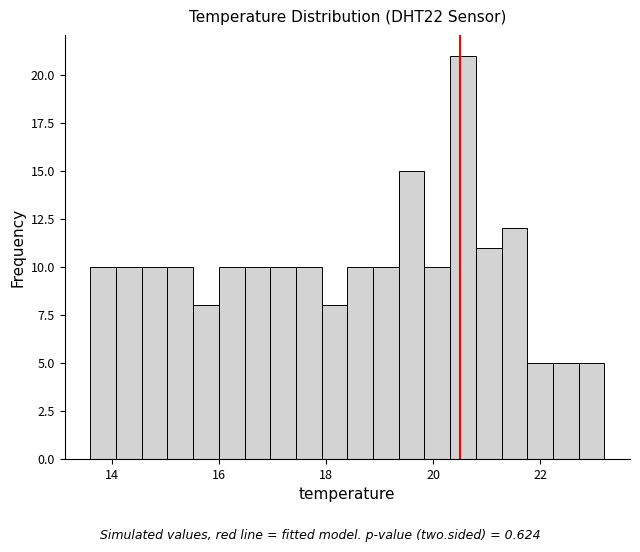

Around what value on the x-axis is the tallest bar? Give the approximate position of its centre, as read against the axis.

20.6